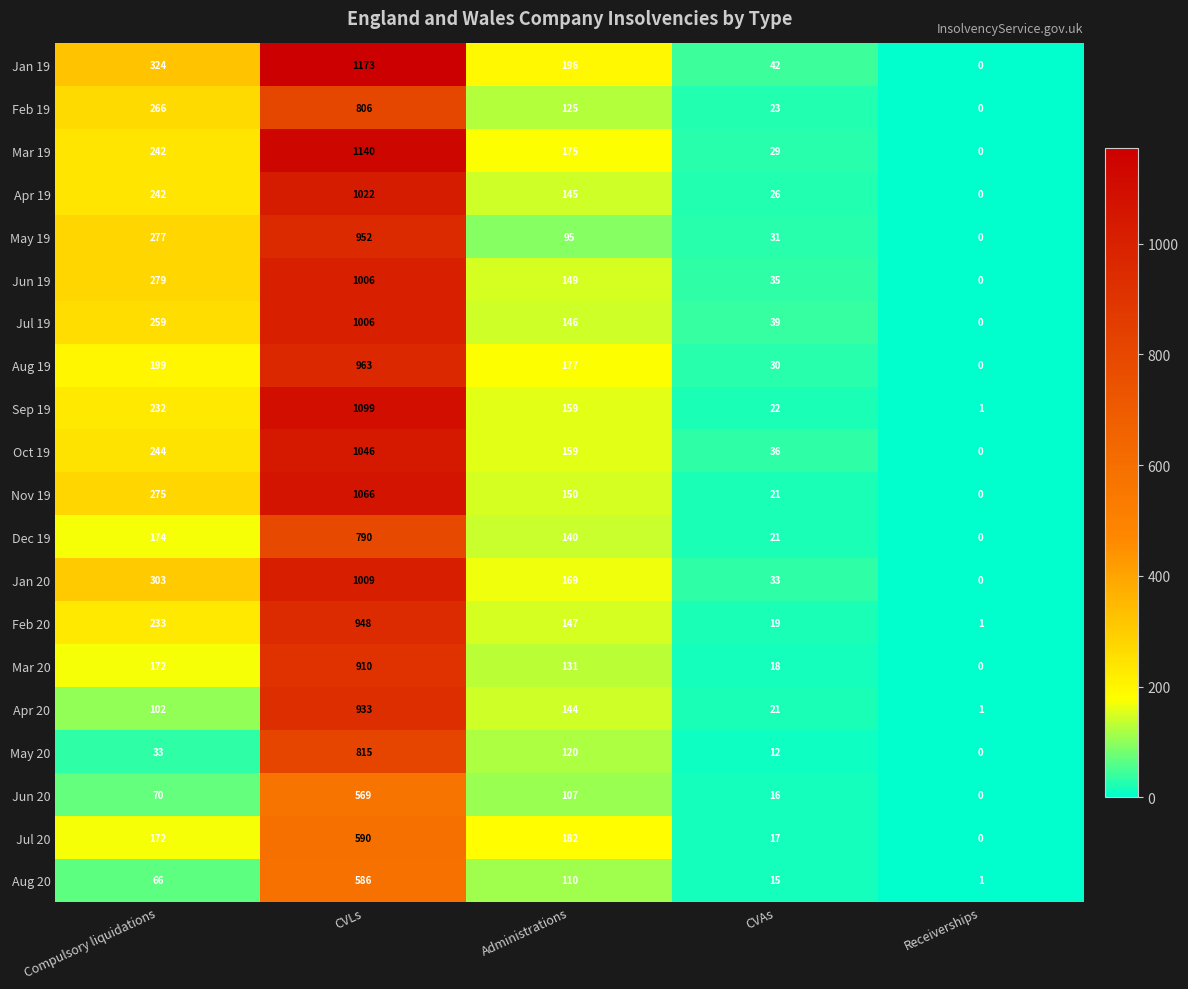

Which series has the widest spread of values?

Jan 19